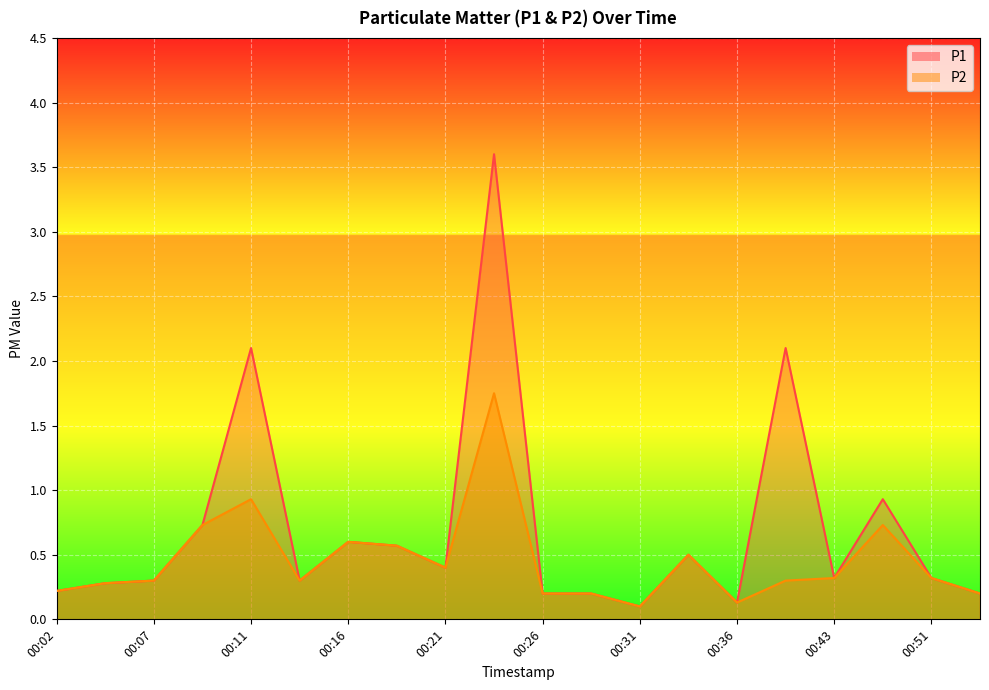

At which label does P2 reach its peak?

00:24